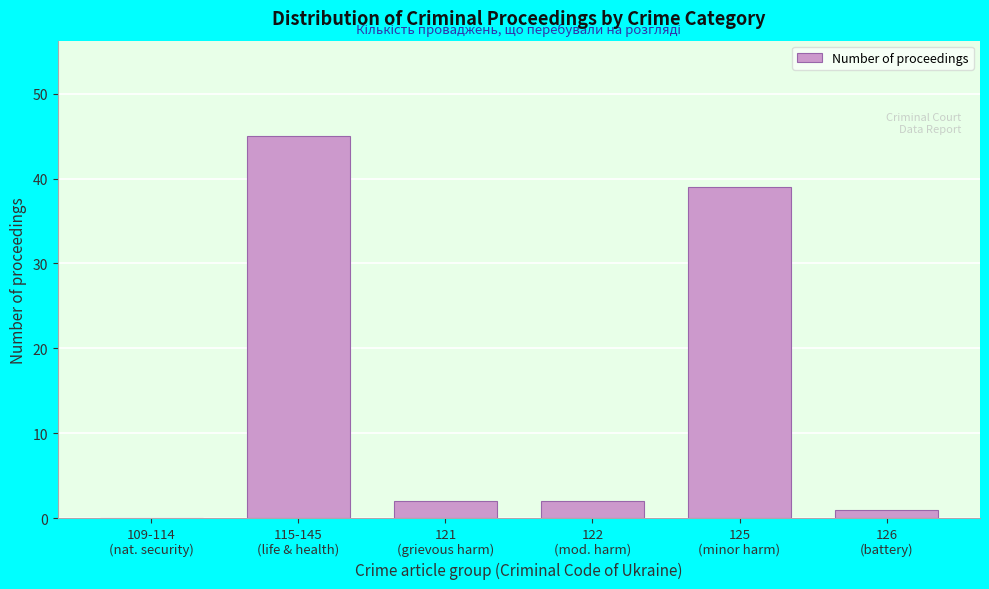

What is the maximum value shown in the chart?

45